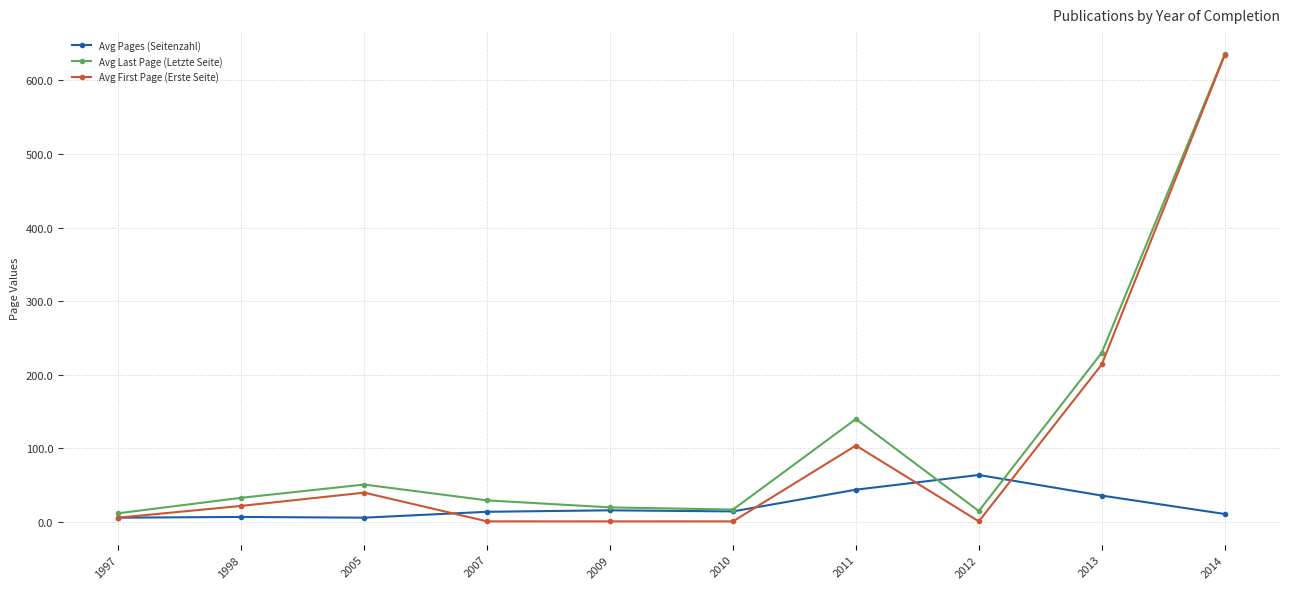

What is the value of the Avg Last Page (Letzte Seite) point at the 6th from the left?

17.0